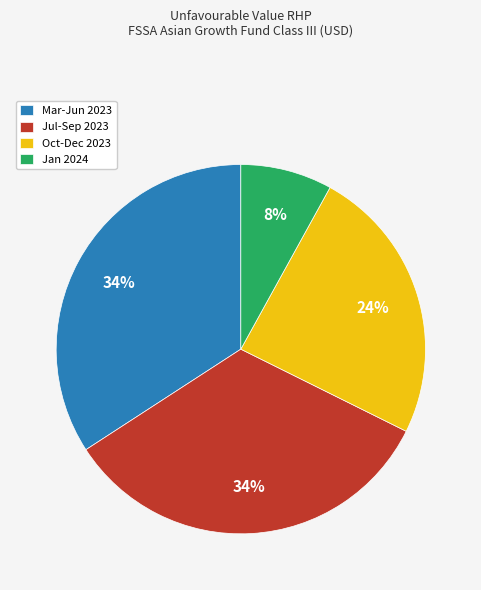

What percentage is the Oct-Dec 2023 slice, to the nearest percent?

24%